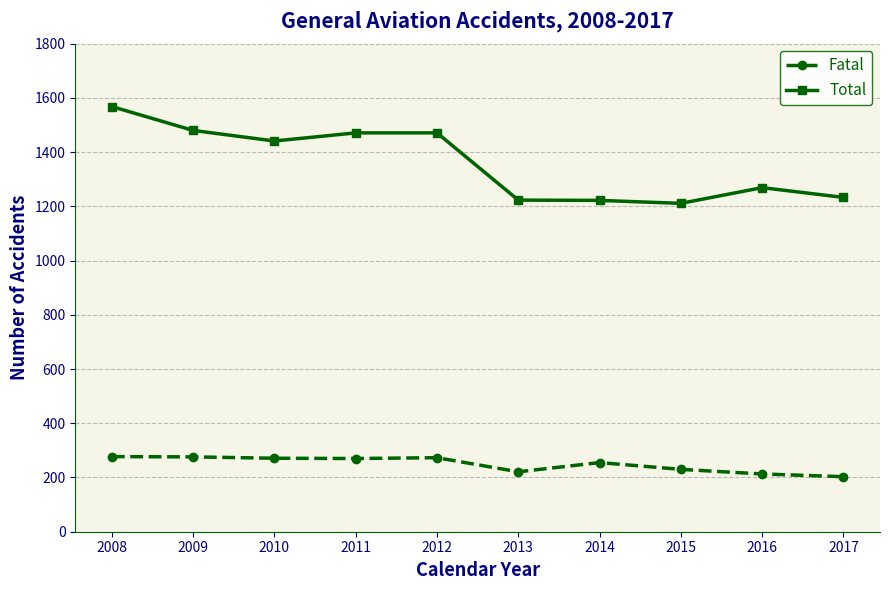

True or false: Total and Fatal intersect in this chart.

False